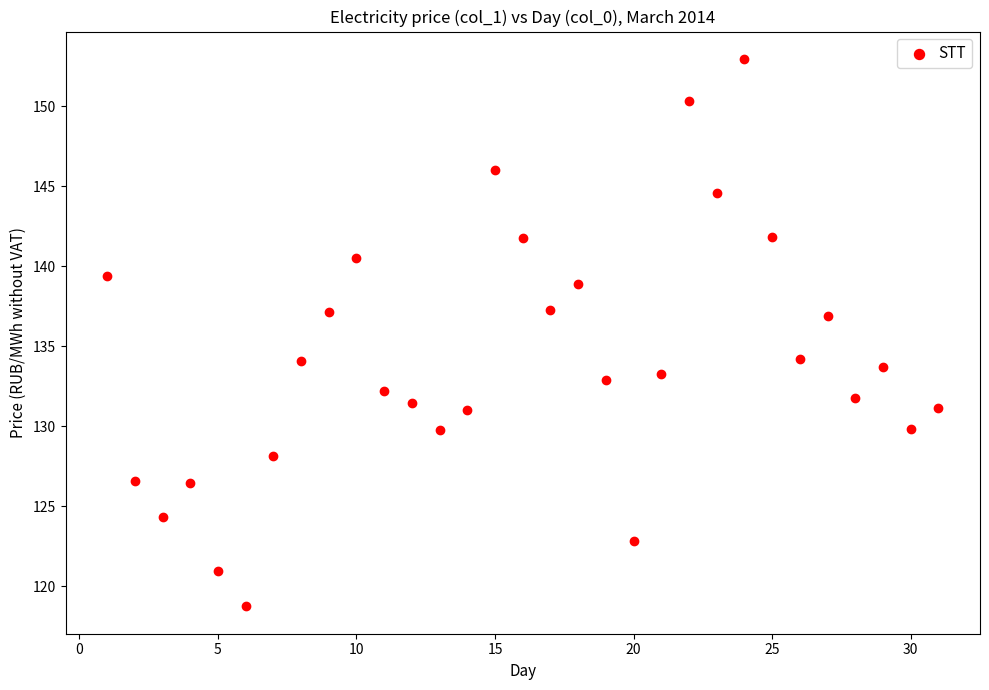

What is the range of Y values (max minus min)?

34.2